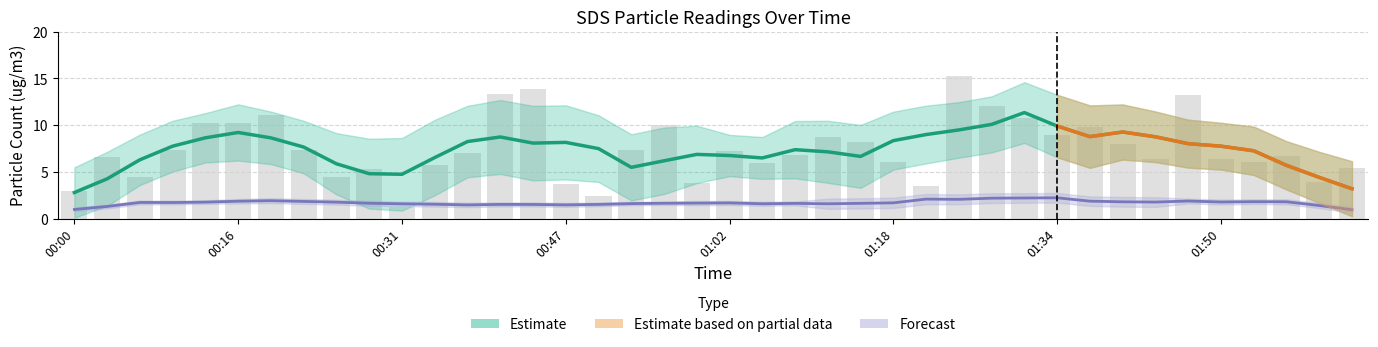

What value does the data have at 00:22?

7.3